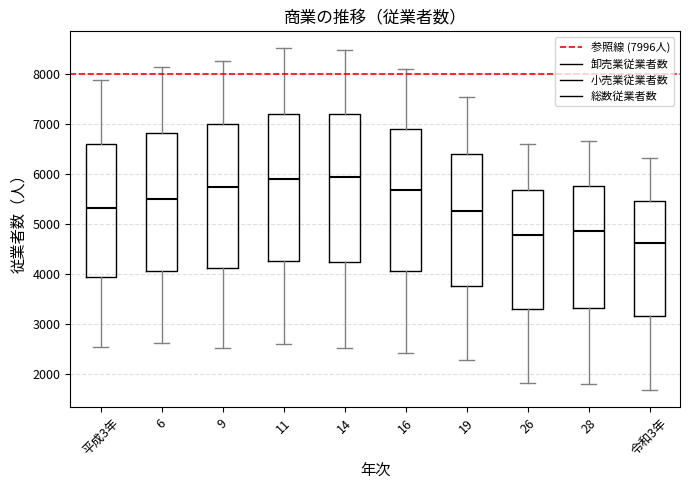

Where does the lower whisker of the box for 14 end on the y-axis? The values are not printed on the chart, so give them approximately, as read against the axis.

2500